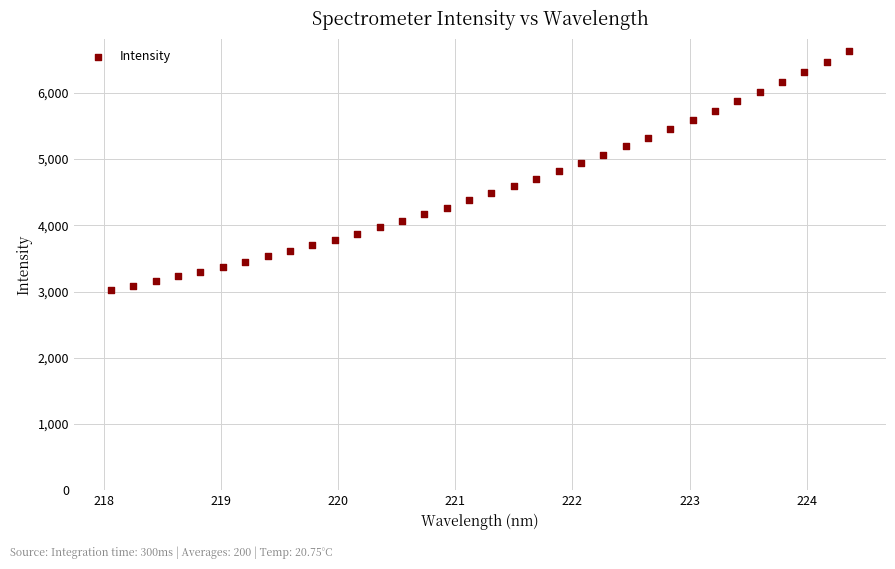

What is the range of X values (max minus min)?

6.3